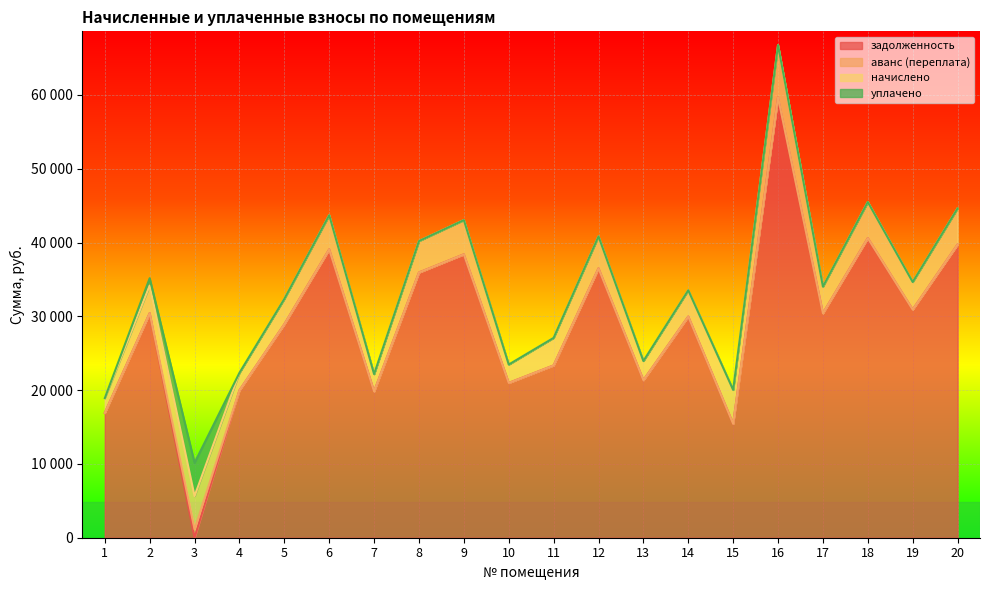

Which series changed the most between 11 and 13?

задолженность